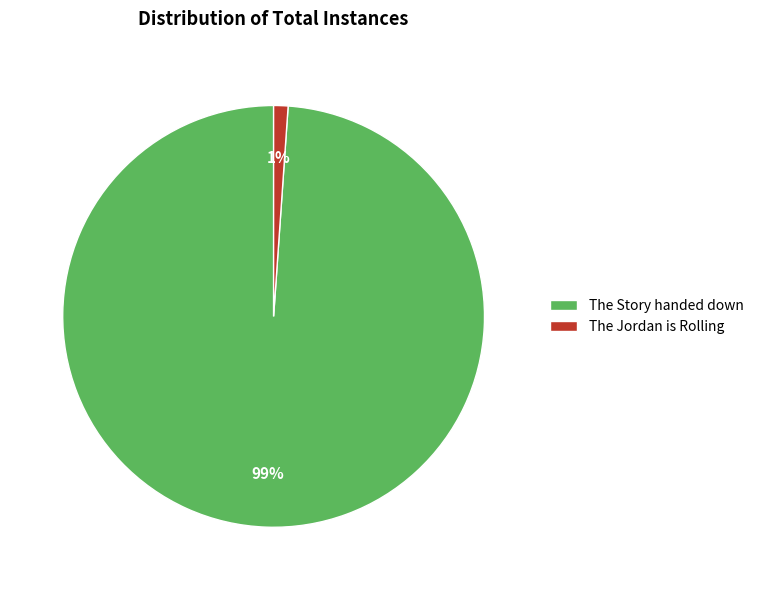

Rank the categories by value from highest to lowest.

The Story handed down, The Jordan is Rolling